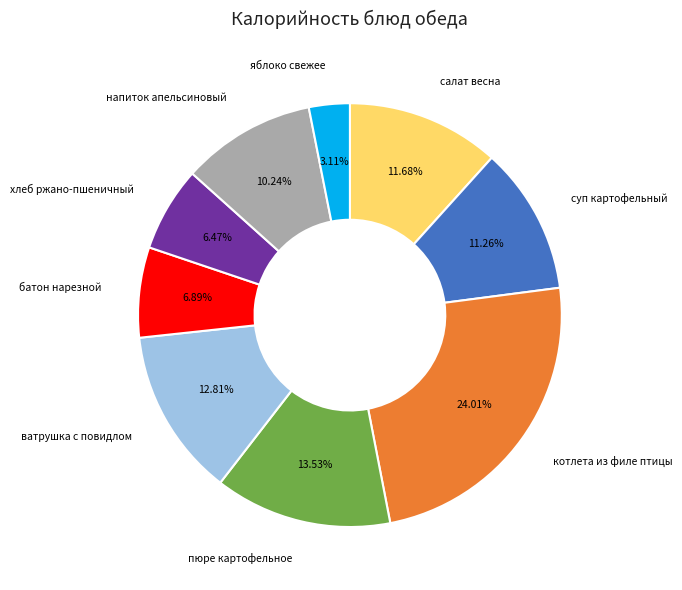

Does any single category account for the majority?

No